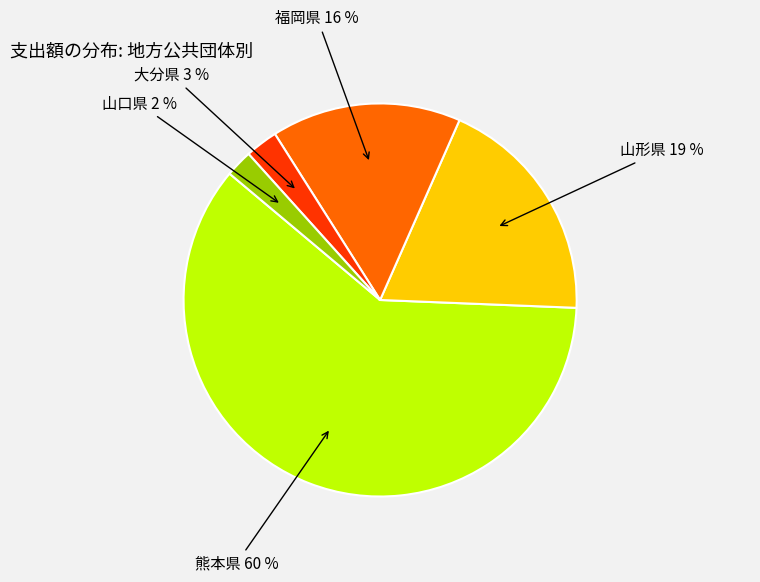

To the nearest percent, what is the difference between the largest and smallest slice percentages?

58%